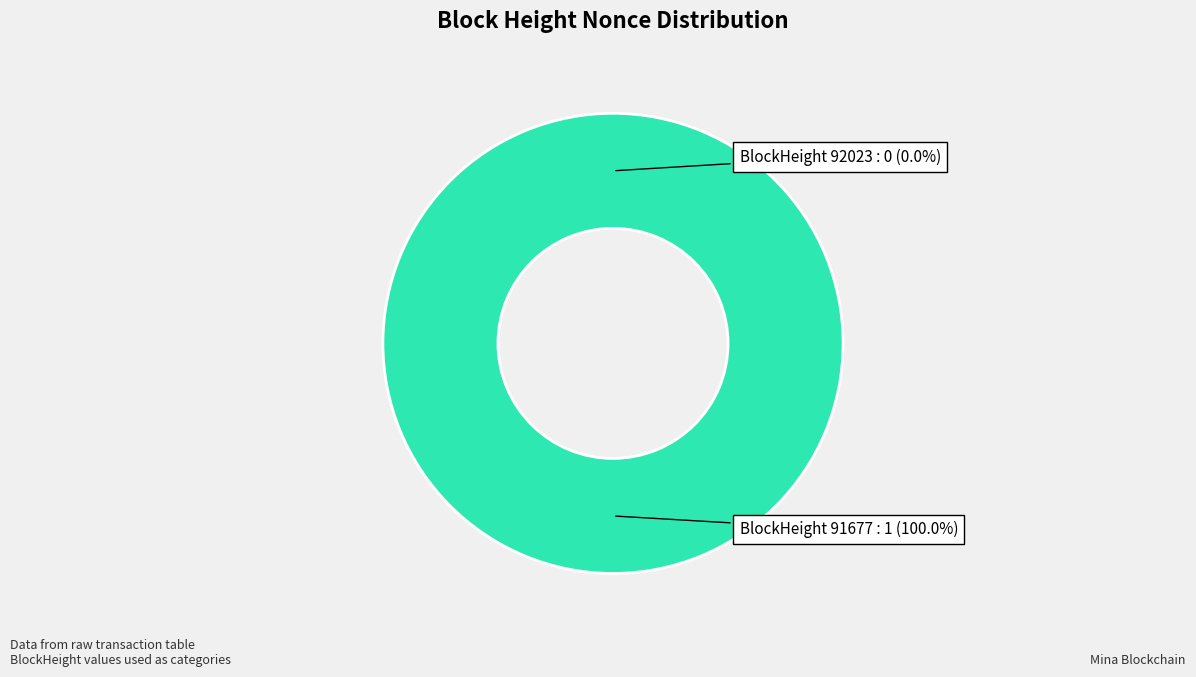

To the nearest percent, what is the difference between the largest and smallest slice percentages?

100%